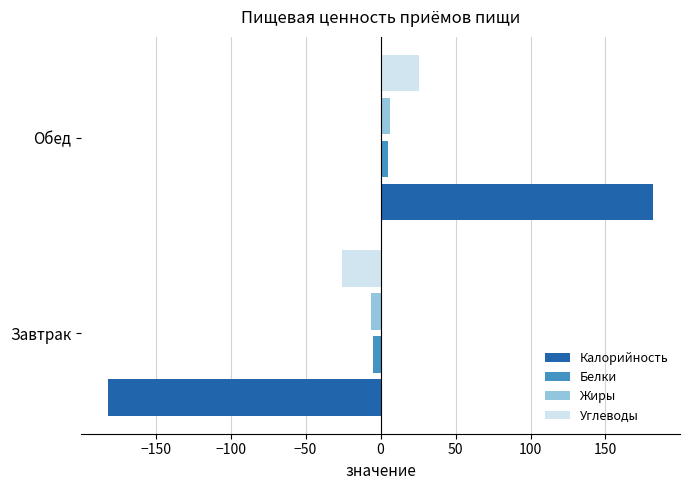

At how many categories does at least one series exceed 96?

1